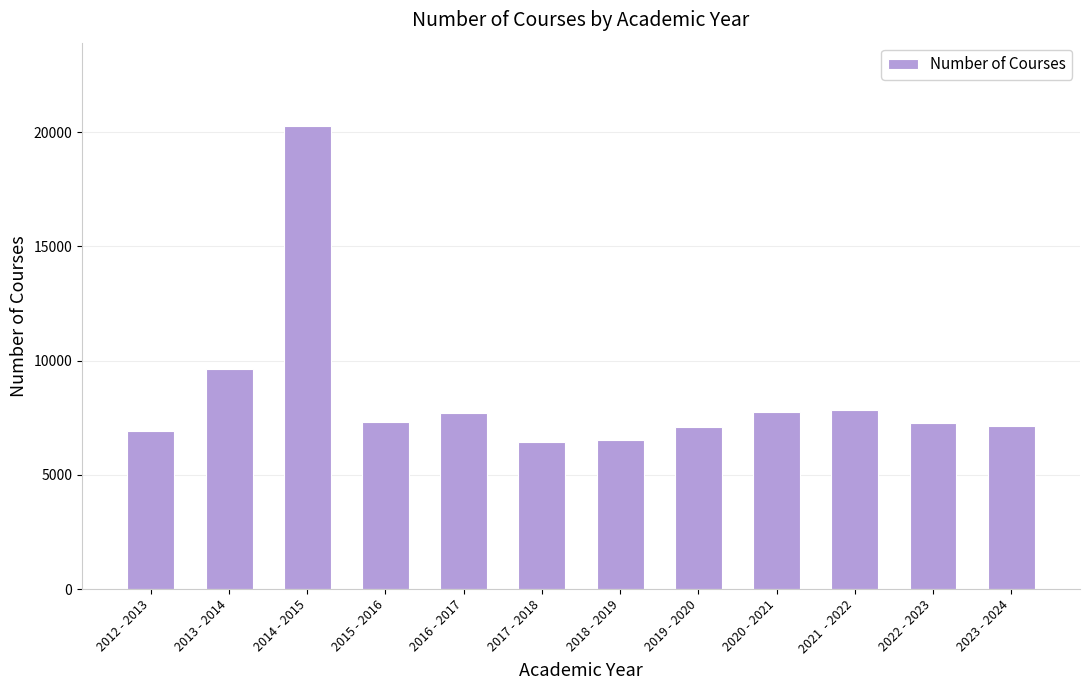

What is the average value?

8490